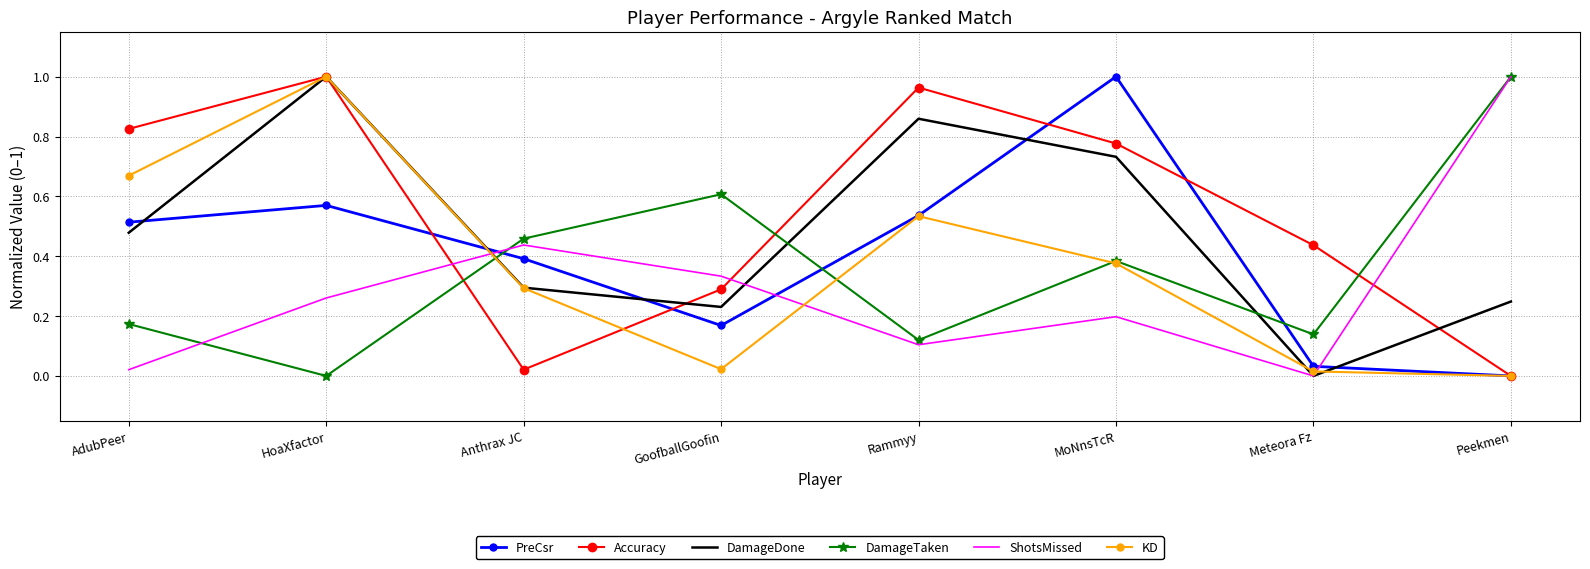

True or false: ShotsMissed has a value of 0.3 at HoaXfactor.

True